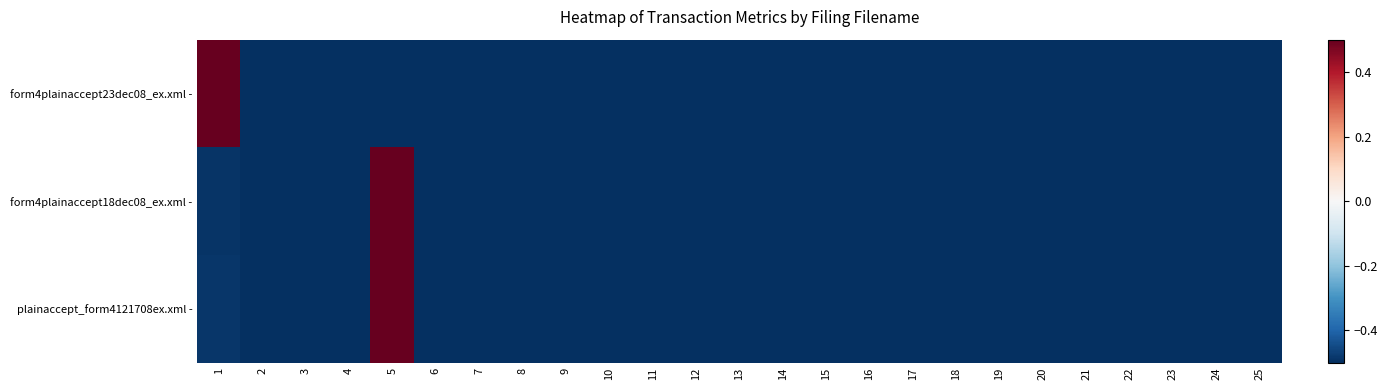

Reading left to right, extract all data points from this chart.

form4plainaccept23dec08_ex.xml -: 1=0.5	2=-0.5	3=-0.5	4=-0.5	5=-0.5	6=-0.5	7=-0.5	8=-0.5	9=-0.5	10=-0.5	11=-0.5	12=-0.5	13=-0.5	14=-0.5	15=-0.5	16=-0.5	17=-0.5	18=-0.5	19=-0.5	20=-0.5	21=-0.5	22=-0.5	23=-0.5	24=-0.5	25=-0.5
form4plainaccept18dec08_ex.xml -: 1=-0.5	2=-0.5	3=-0.5	4=-0.5	5=0.5	6=-0.5	7=-0.5	8=-0.5	9=-0.5	10=-0.5	11=-0.5	12=-0.5	13=-0.5	14=-0.5	15=-0.5	16=-0.5	17=-0.5	18=-0.5	19=-0.5	20=-0.5	21=-0.5	22=-0.5	23=-0.5	24=-0.5	25=-0.5
plainaccept_form4121708ex.xml -: 1=-0.5	2=-0.5	3=-0.5	4=-0.5	5=0.5	6=-0.5	7=-0.5	8=-0.5	9=-0.5	10=-0.5	11=-0.5	12=-0.5	13=-0.5	14=-0.5	15=-0.5	16=-0.5	17=-0.5	18=-0.5	19=-0.5	20=-0.5	21=-0.5	22=-0.5	23=-0.5	24=-0.5	25=-0.5